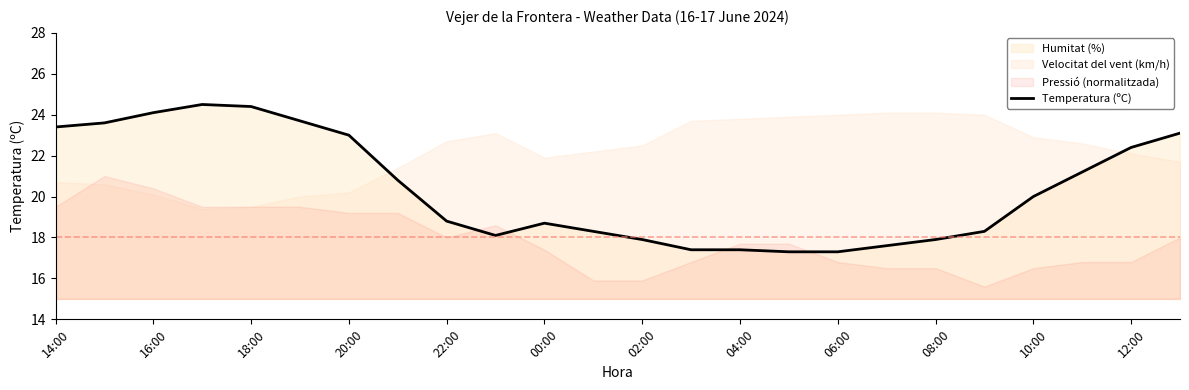

True or false: the data has more than 1 interior local peaks.

True